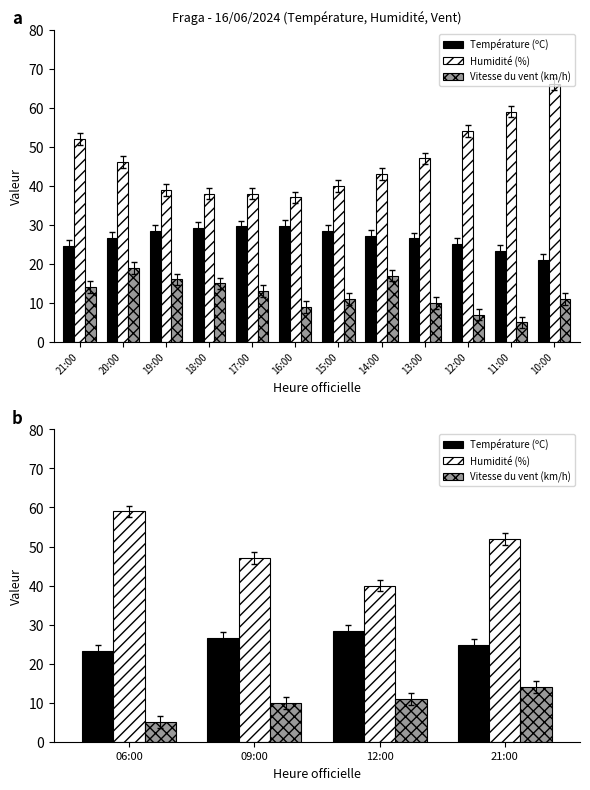

Where is Température (ºC) nearest to the value 25?

12:00